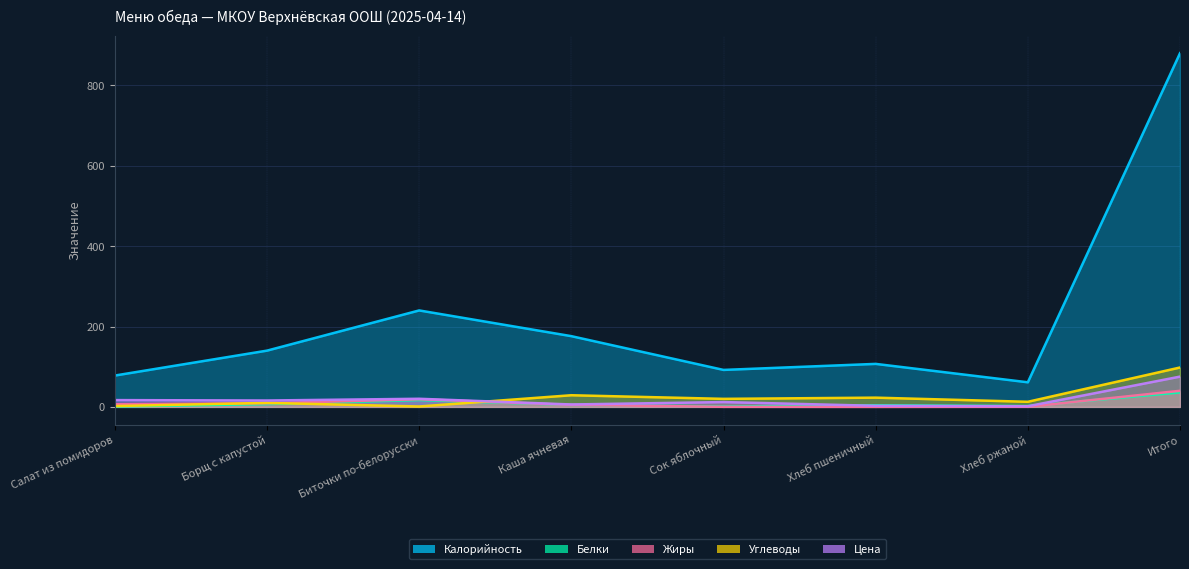

What are all the series names shown in the legend?

Калорийность, Белки, Жиры, Углеводы, Цена